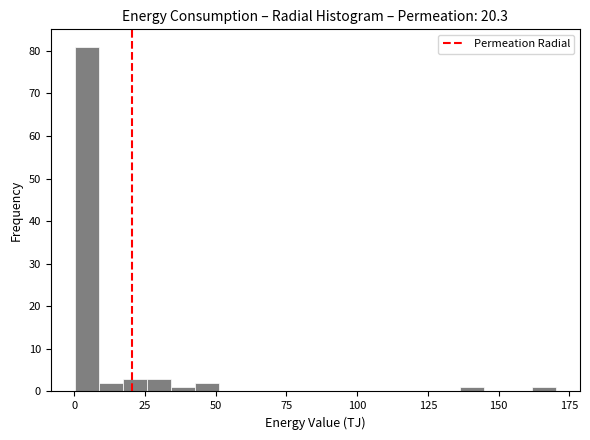

Read against the x-axis, roughly where is the centre of the tallest bar?

5